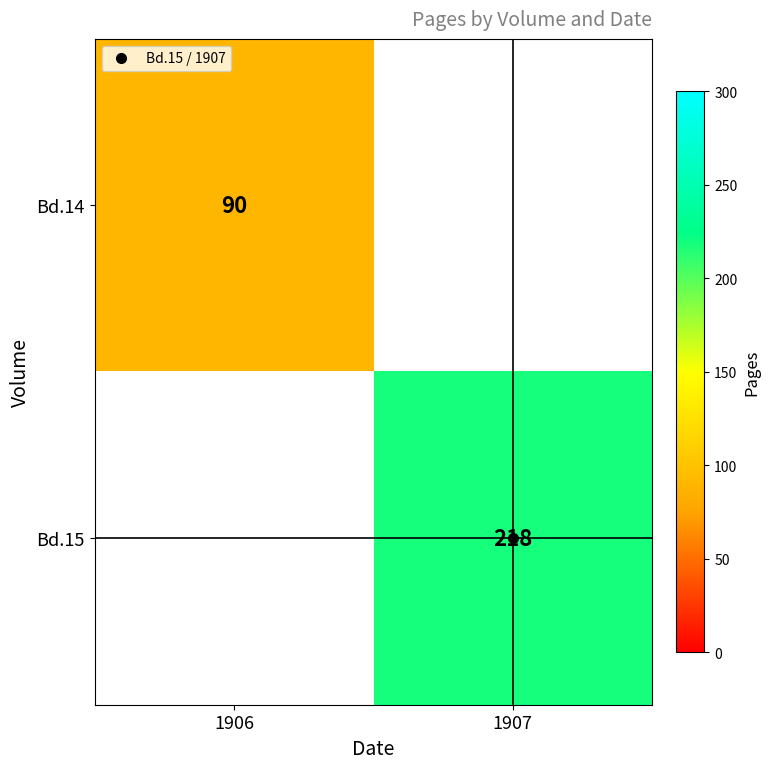

Is the value of Bd.15 at 1907 greater than the value of Bd.14 at 1907?

No